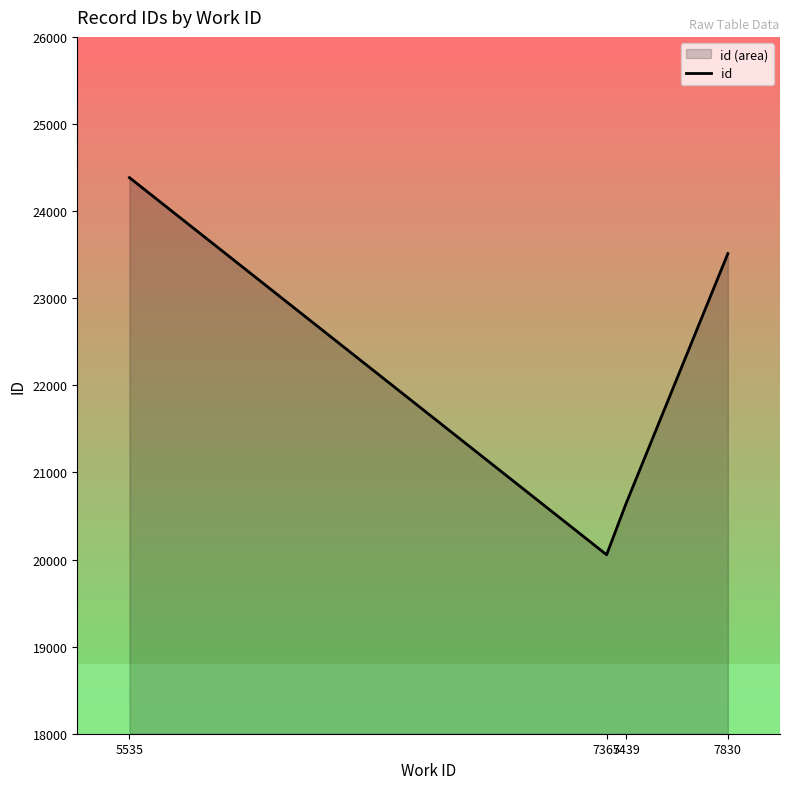

Is it true that the value at 5535 is 24384.5?

True